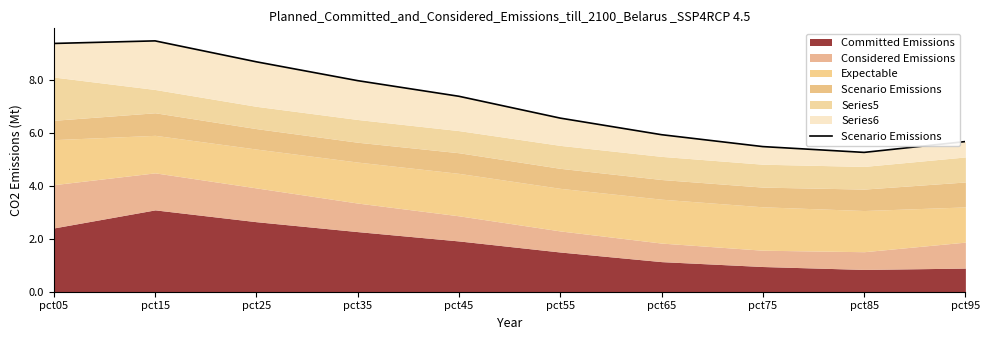

What is the value of the 10th point from the left?

5.7